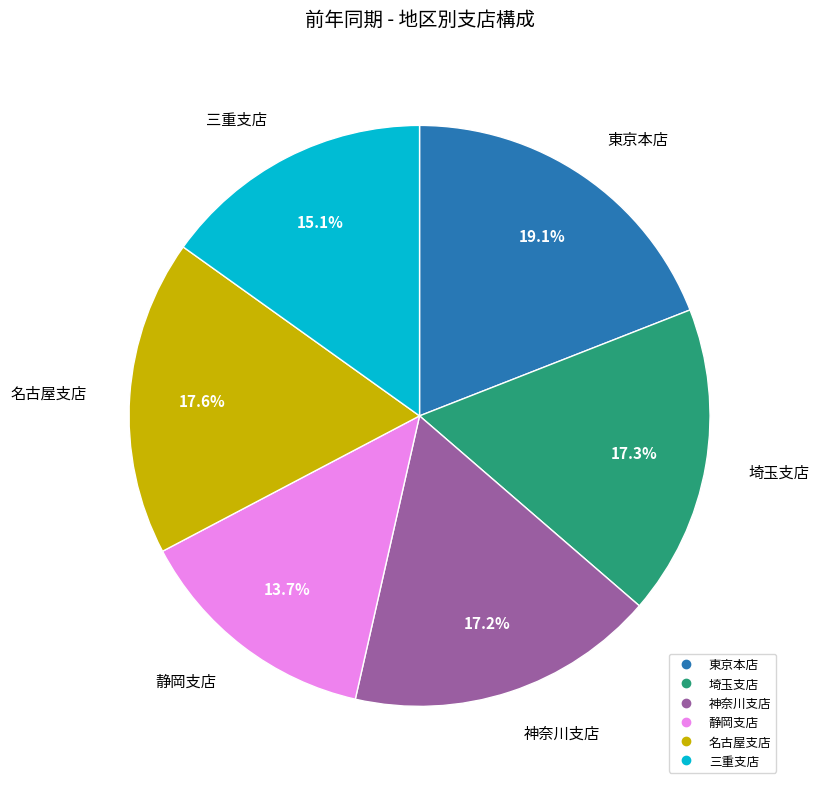

What percentage do 東京本店 and 三重支店 together represent?

34.2%